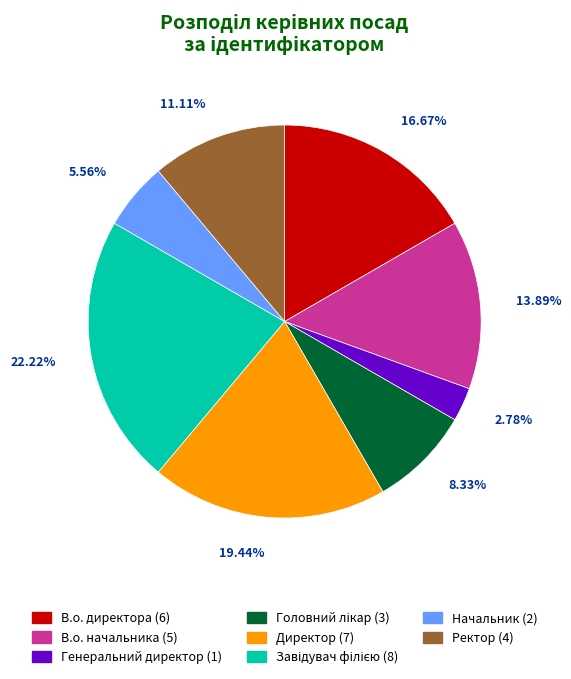

Combined, do В.о. директора and Ректор account for over 50%?

No